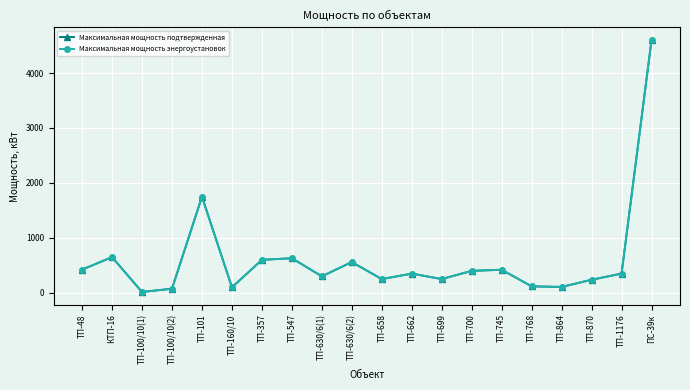

Reading left to right, what are all the values shown in this chart?

Максимальная мощность подтвержденная: 422	650	15	75	1750	100	600	630	300	560	250	350	250	400	420	118	107	238	350	4600
Максимальная мощность энергоустановок: 422	650	15	75	1750	100	600	630	300	560	250	350	250	400	420	118	107	238	350	4600